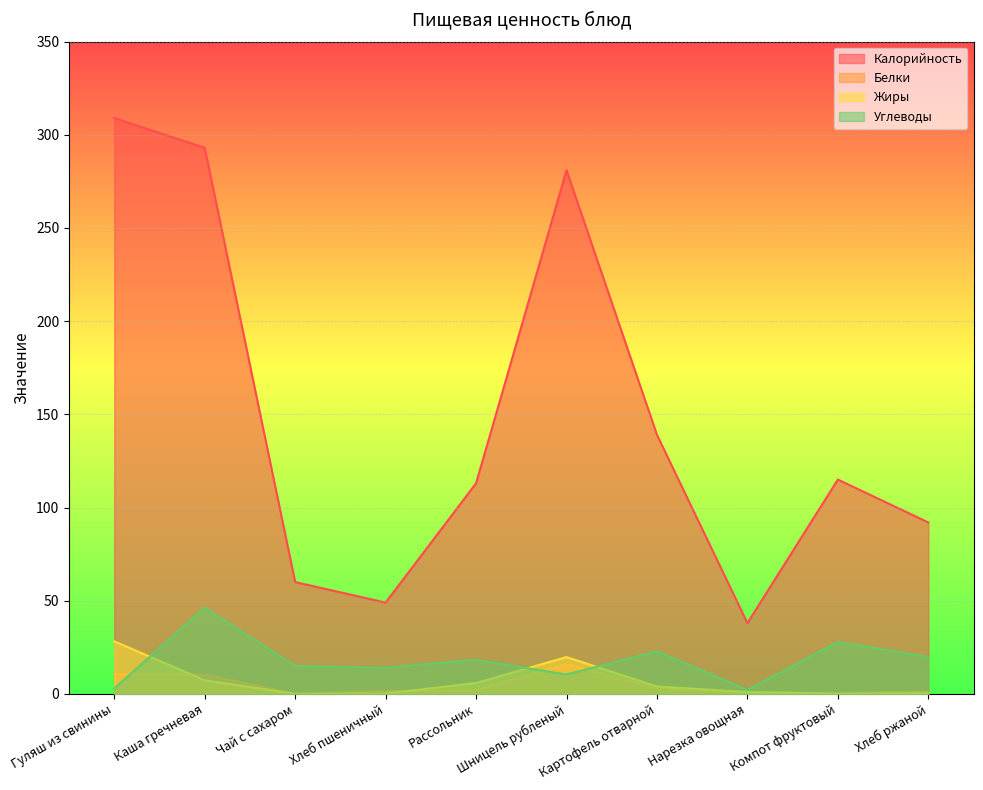

Reading left to right, what are all the values shown in this chart?

Калорийность: Гуляш из свинины=309.0	Каша гречневая=293.0	Чай с сахаром=60.0	Хлеб пшеничный=49.0	Рассольник=113.0	Шницель рубленый=281.0	Картофель отварной=139.0	Нарезка овощная=38.0	Компот фруктовый=115.0	Хлеб ржаной=92.0
Белки: Гуляш из свинины=10.6	Каша гречневая=10.3	Чай с сахаром=0.1	Хлеб пшеничный=1.6	Рассольник=2.1	Шницель рубленый=15.9	Картофель отварной=2.9	Нарезка овощная=0.7	Компот фруктовый=0.2	Хлеб ржаной=1.2
Жиры: Гуляш из свинины=28.2	Каша гречневая=7.3	Чай с сахаром=0.0	Хлеб пшеничный=0.2	Рассольник=5.8	Шницель рубленый=19.8	Картофель отварной=4.0	Нарезка овощная=1.0	Компот фруктовый=0.2	Хлеб ржаной=0.4
Углеводы: Гуляш из свинины=2.9	Каша гречневая=46.4	Чай с сахаром=15.0	Хлеб пшеничный=14.0	Рассольник=18.3	Шницель рубленый=10.4	Картофель отварной=22.9	Нарезка овощная=2.1	Компот фруктовый=27.9	Хлеб ржаной=19.8